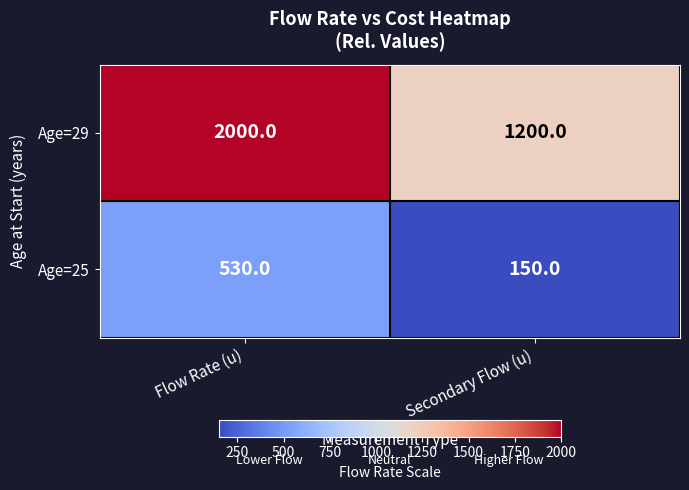

What is the approximate value of Age=25 at Flow Rate (u), to the nearest 5?

530